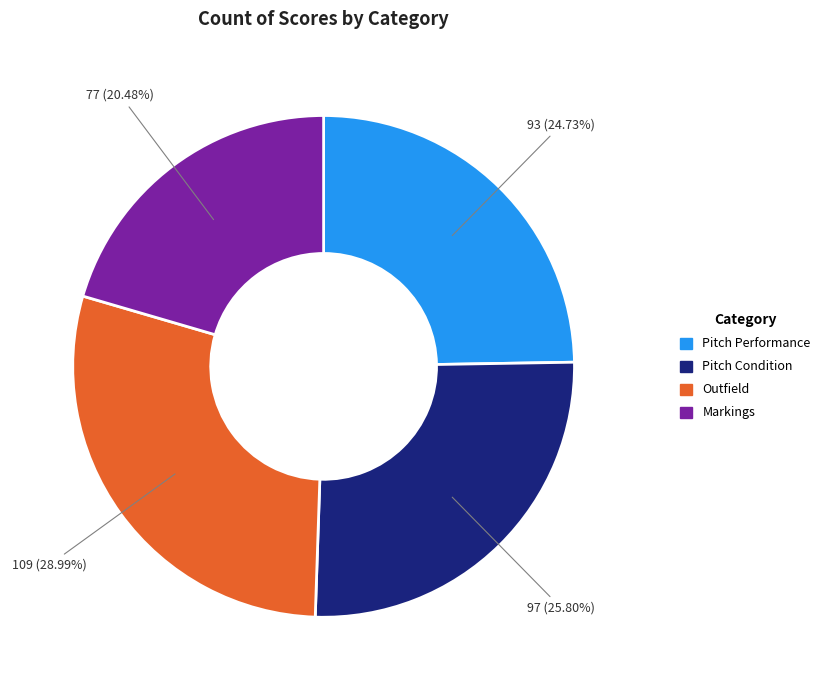

What is the largest slice in the pie chart?

Outfield